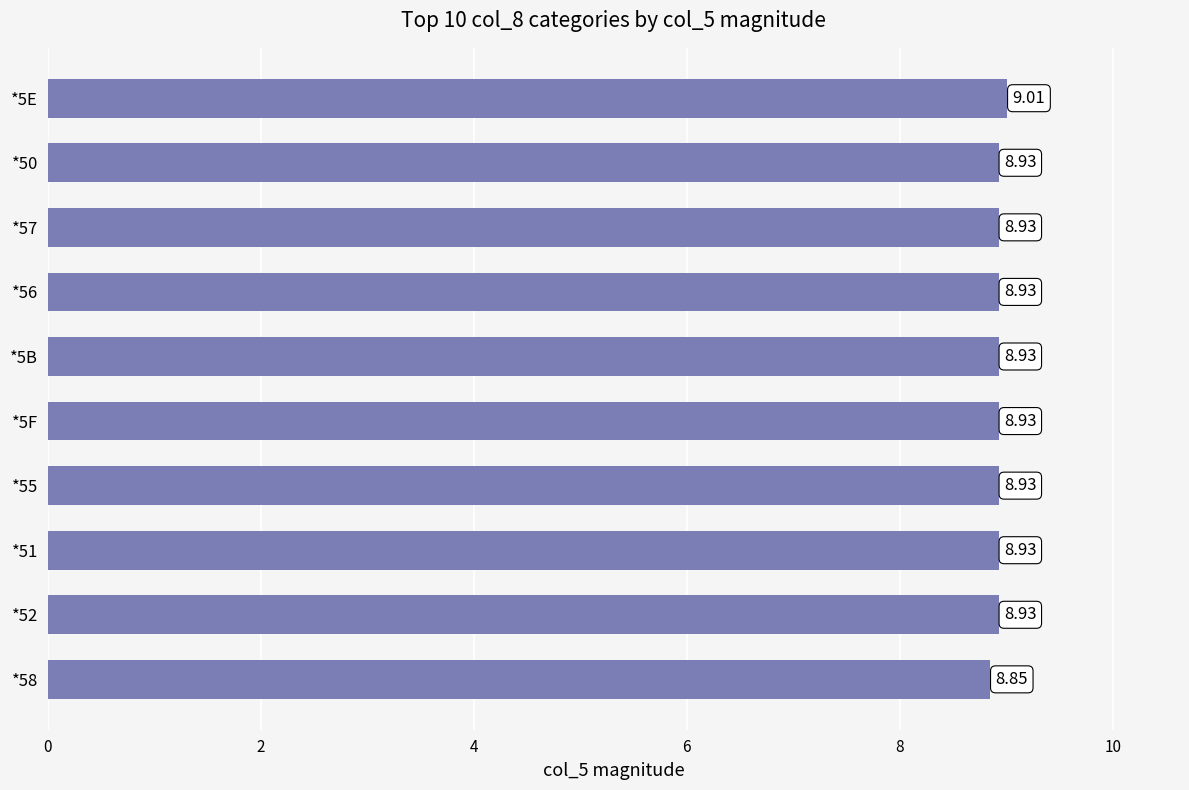

How many data points does each series have?

10